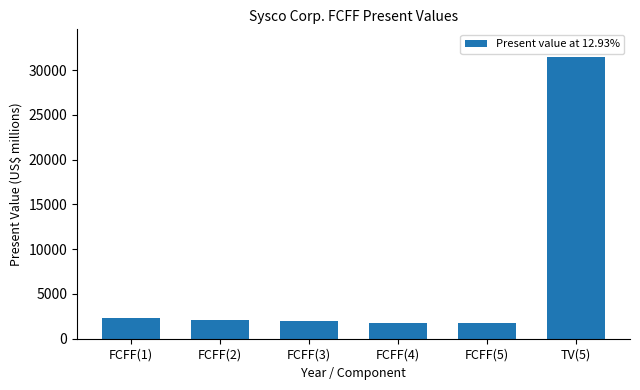

What is the difference between the maximum and minimum values?

29720